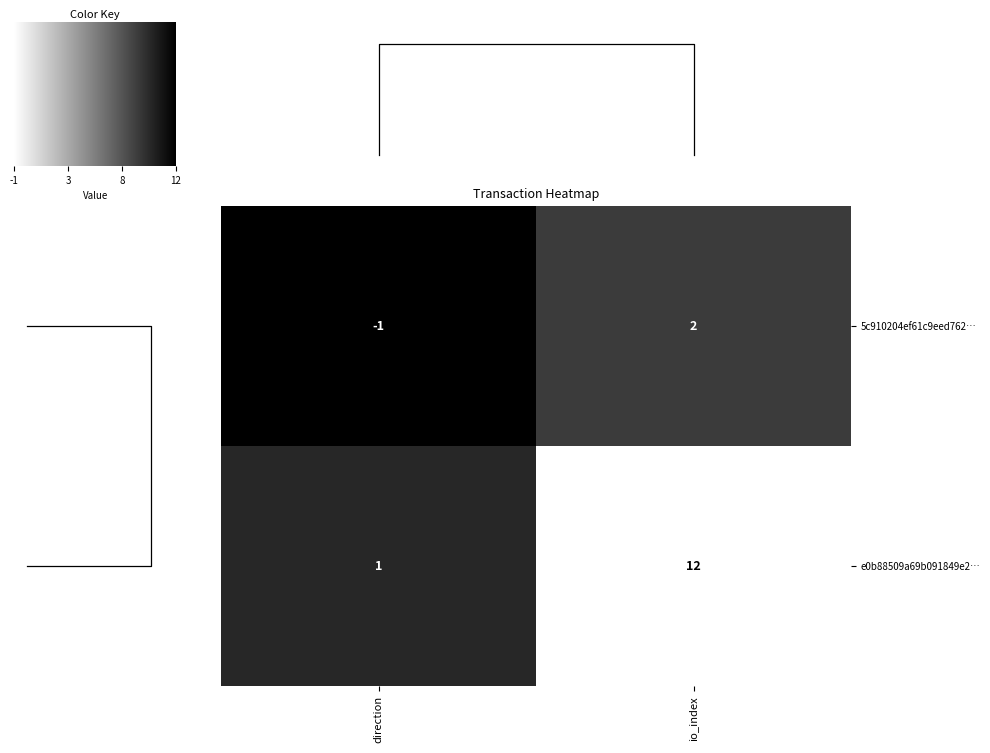

What is the maximum value shown in the chart?

12